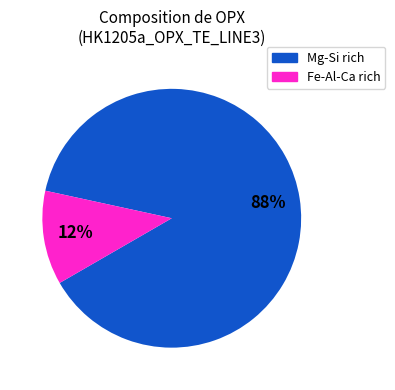

Does any single category account for the majority?

Yes